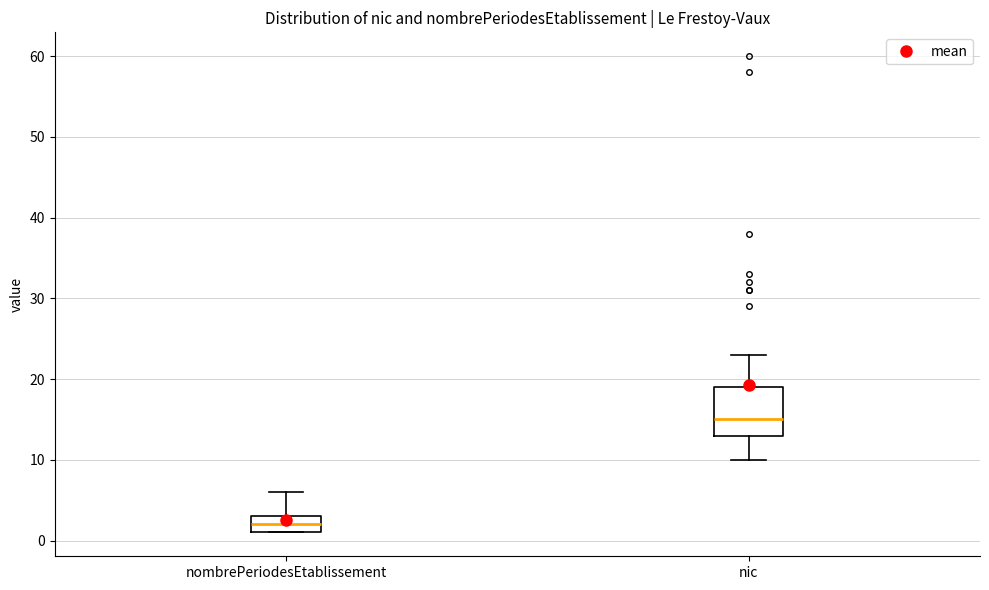

Which box is the tallest, from its lower edge to its upper edge?

nic